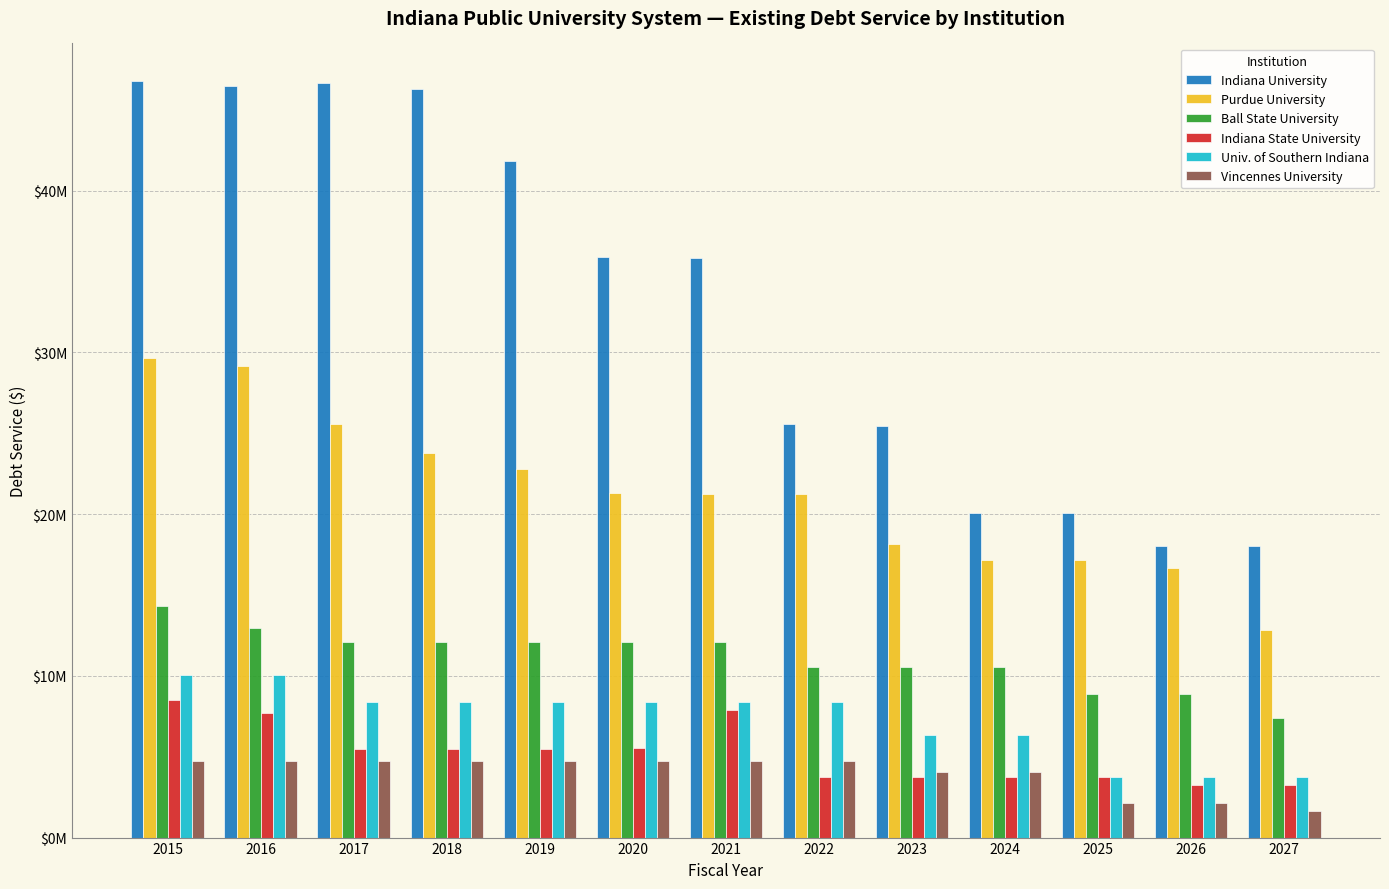

What is the value of the Vincennes University bar at the 12th from the left?

2153937